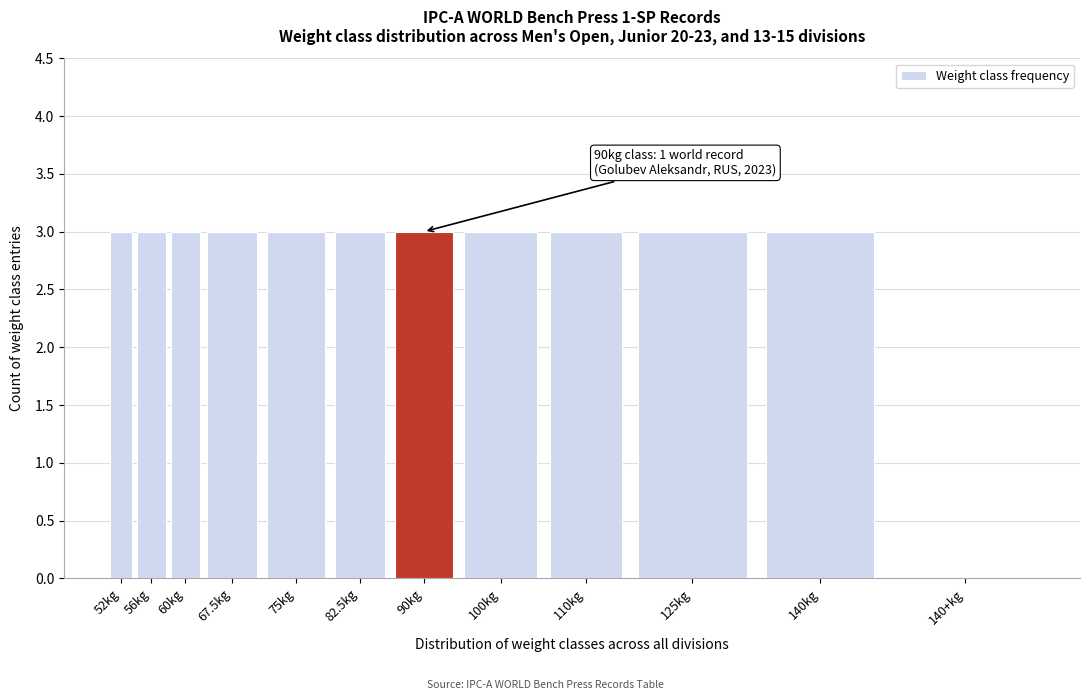

Reading left to right, what are all the values shown in this chart?

52kg=3	56kg=3	60kg=3	67.5kg=3	75kg=3	82.5kg=3	90kg=3	100kg=3	110kg=3	125kg=3	140kg=3	140+kg=0